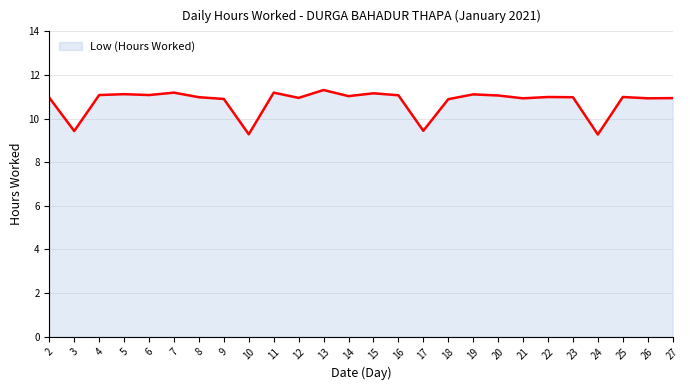

Approximately how many times larger is the value at 14 compared to 25?

1.0